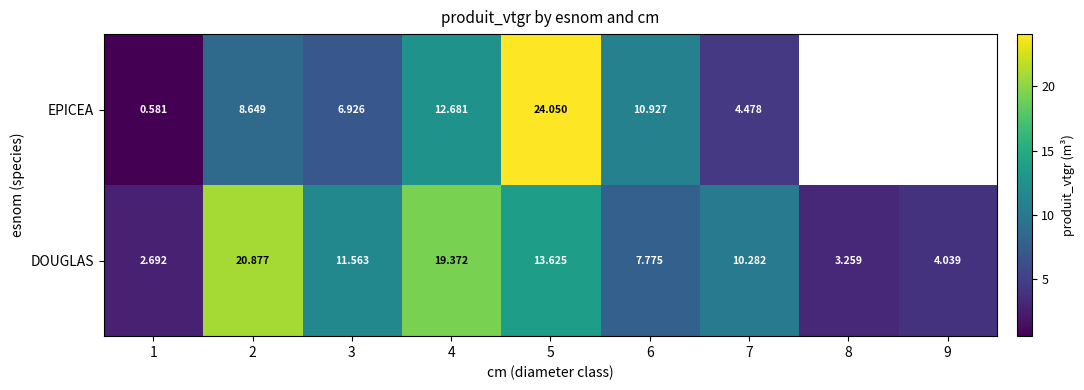

Rank the series at 3 from highest to lowest value.

DOUGLAS, EPICEA